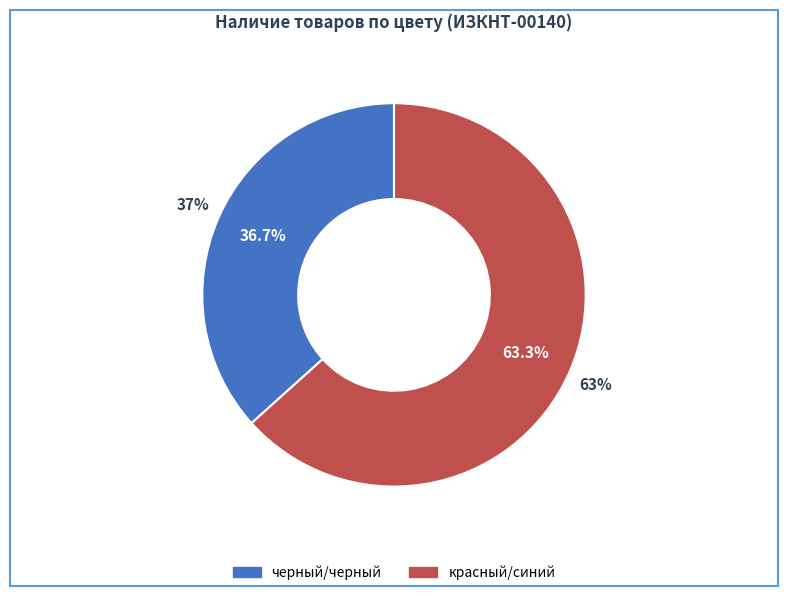

Between черный/черный and красный/синий, which is larger?

красный/синий